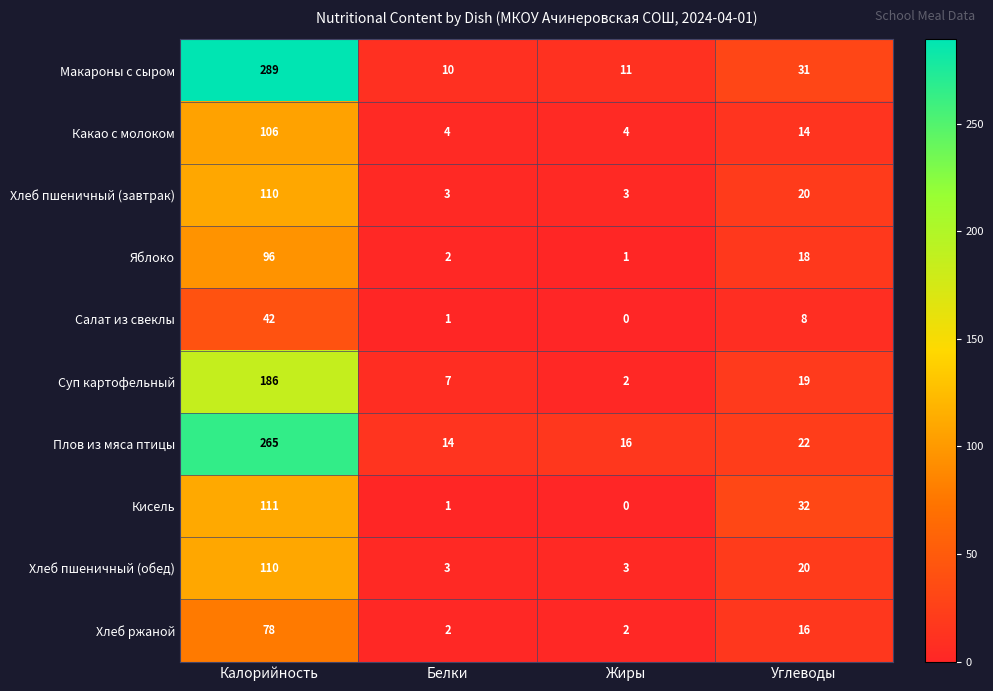

Read the Макароны с сыром value at Белки, to the nearest 5.

10